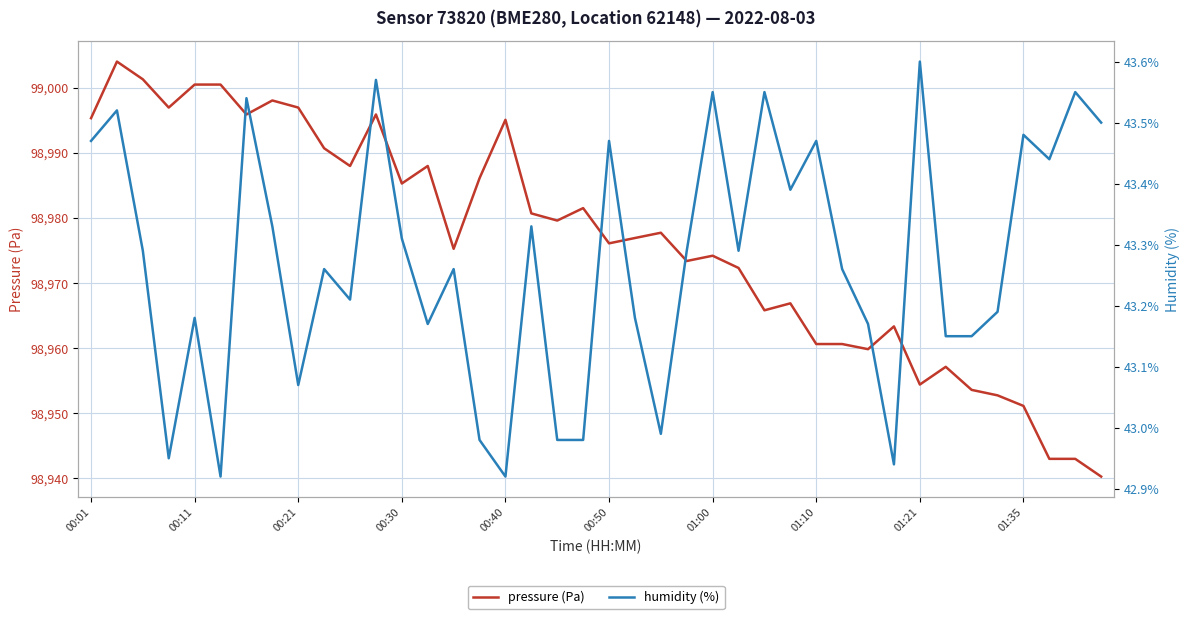

How many data points in pressure are above 98977?

20